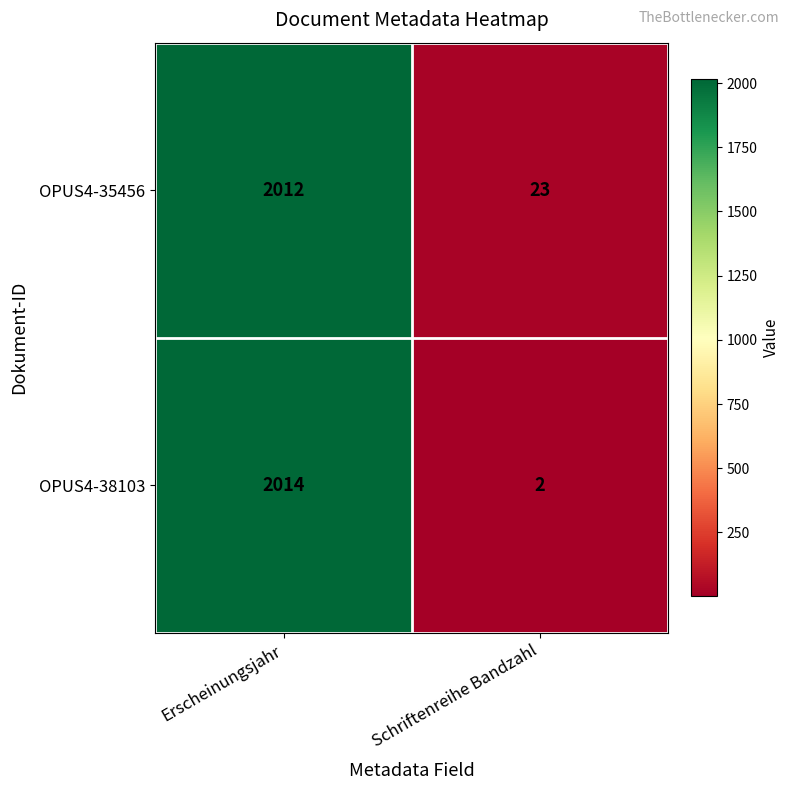

What is the average value of the OPUS4-35456 series?

1018